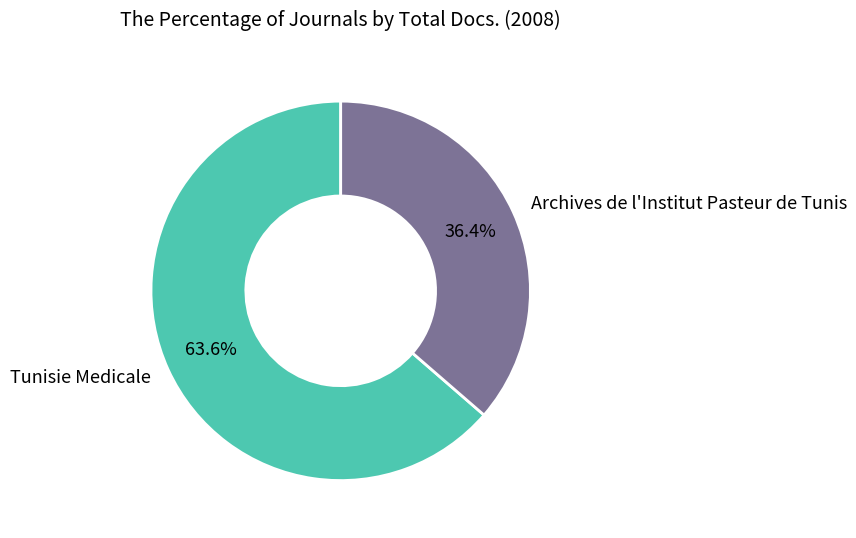

Which category has the biggest portion of the pie?

Tunisie Medicale